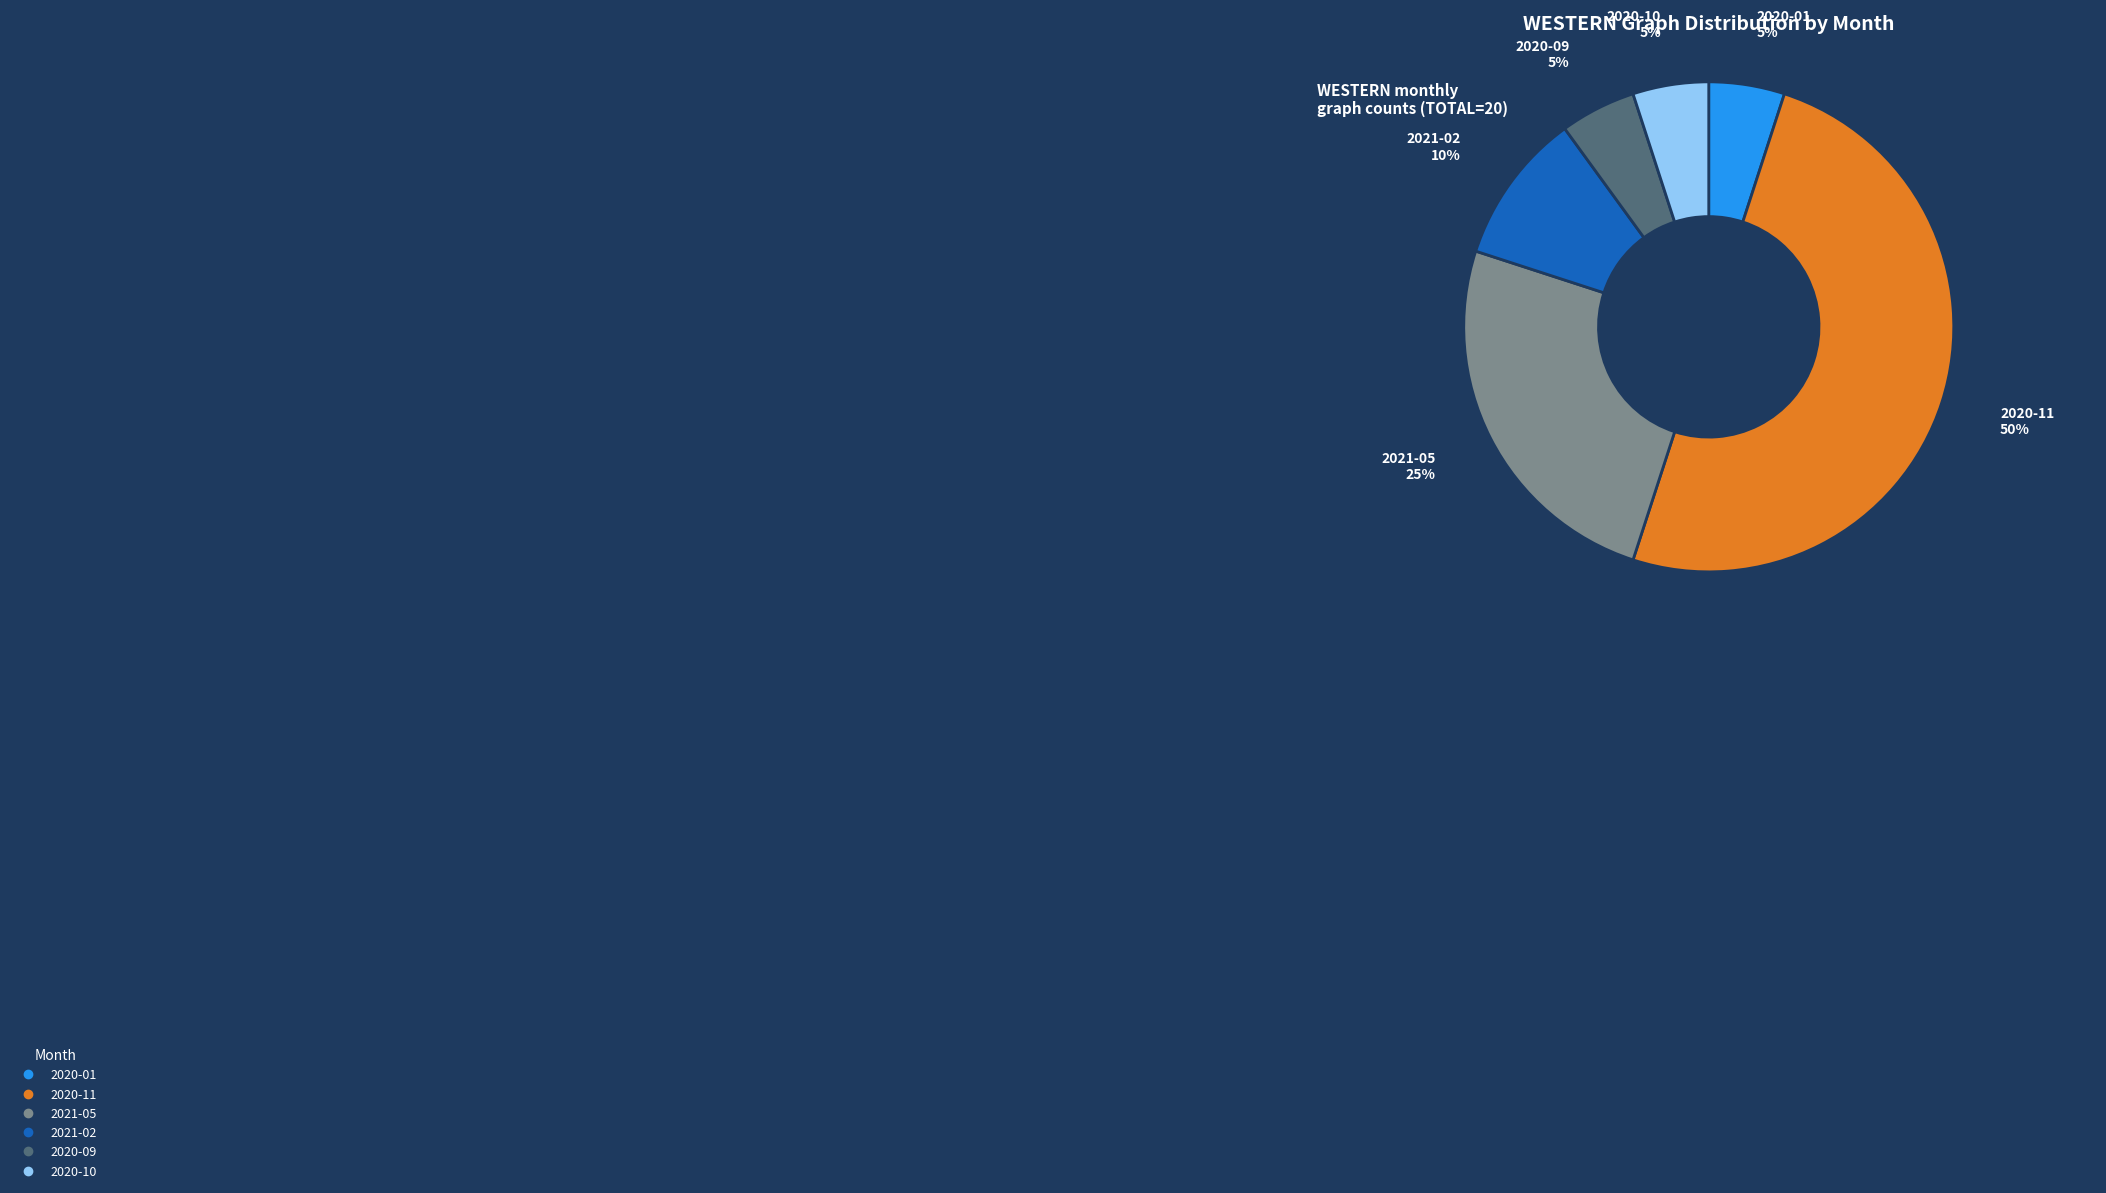

Combined, do 2020-11 and 2020-10 account for over 50%?

Yes